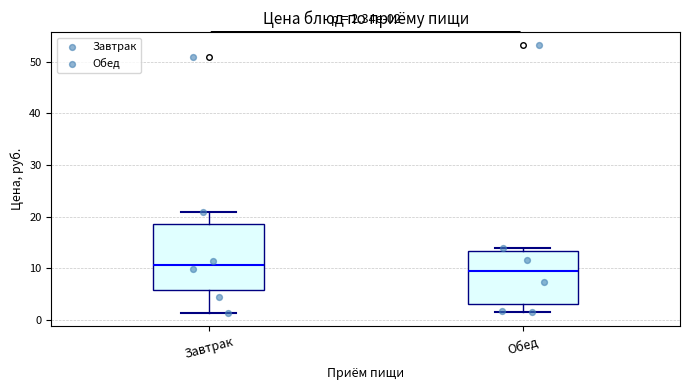

Comparing the boxes themselves (not the whiskers), which one is the tallest?

Завтрак